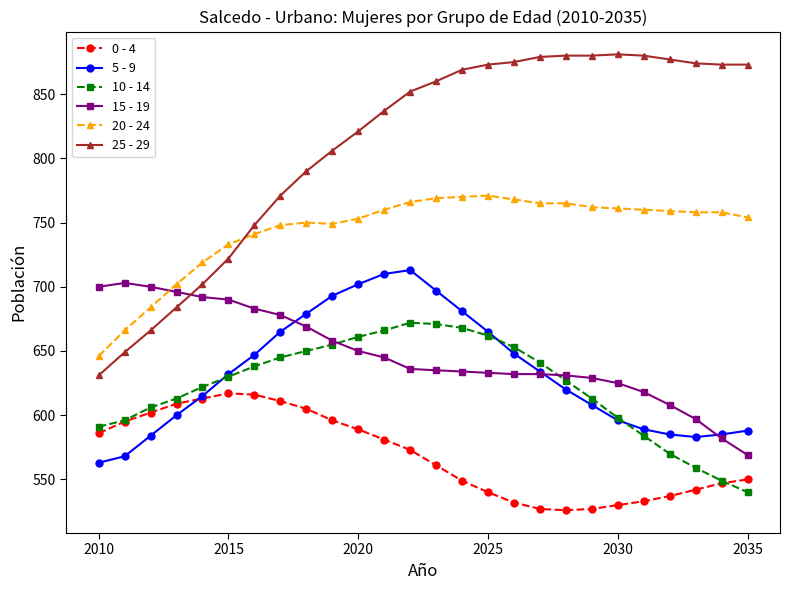

Which series has the widest spread of values?

25 - 29